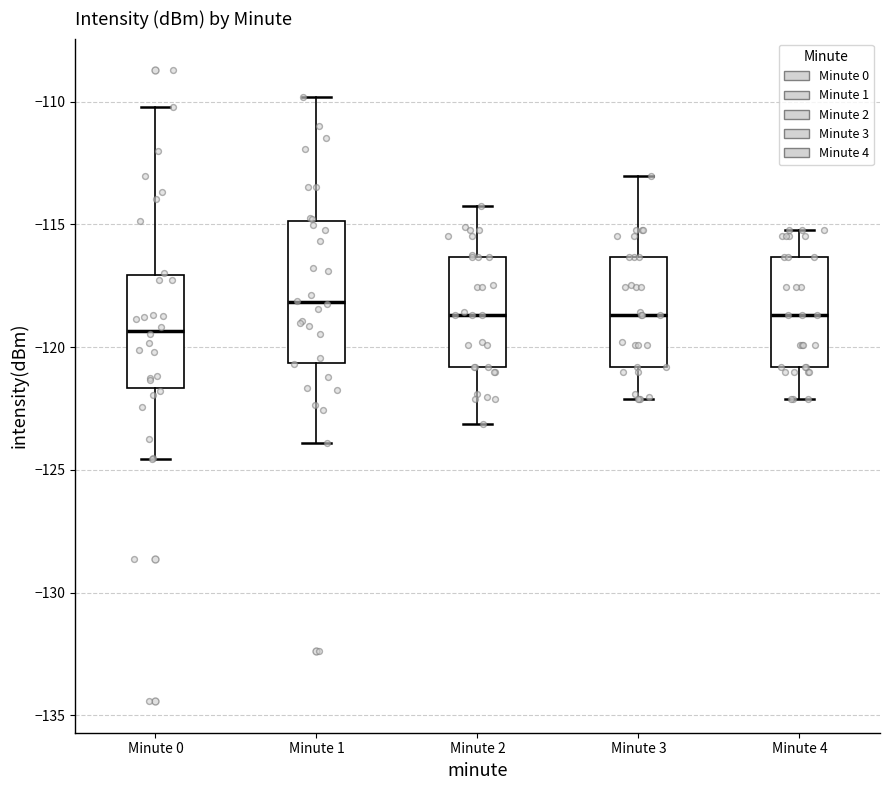

Reading left to right, transcribe this box plot: for each box, give where its median line is, the range the box spans, and where its two whiskers end, as read against the y-axis. The values are not printed on the chart, so give them approximately, as read against the axis.

Minute 0: median -119.5, box -121.5 to -117.0, whiskers -124.5 to -110.0
Minute 1: median -118.0, box -120.5 to -115.0, whiskers -124.0 to -110.0
Minute 2: median -118.5, box -121.0 to -116.5, whiskers -123.0 to -114.0
Minute 3: median -118.5, box -121.0 to -116.5, whiskers -122.0 to -113.0
Minute 4: median -118.5, box -121.0 to -116.5, whiskers -122.0 to -115.0